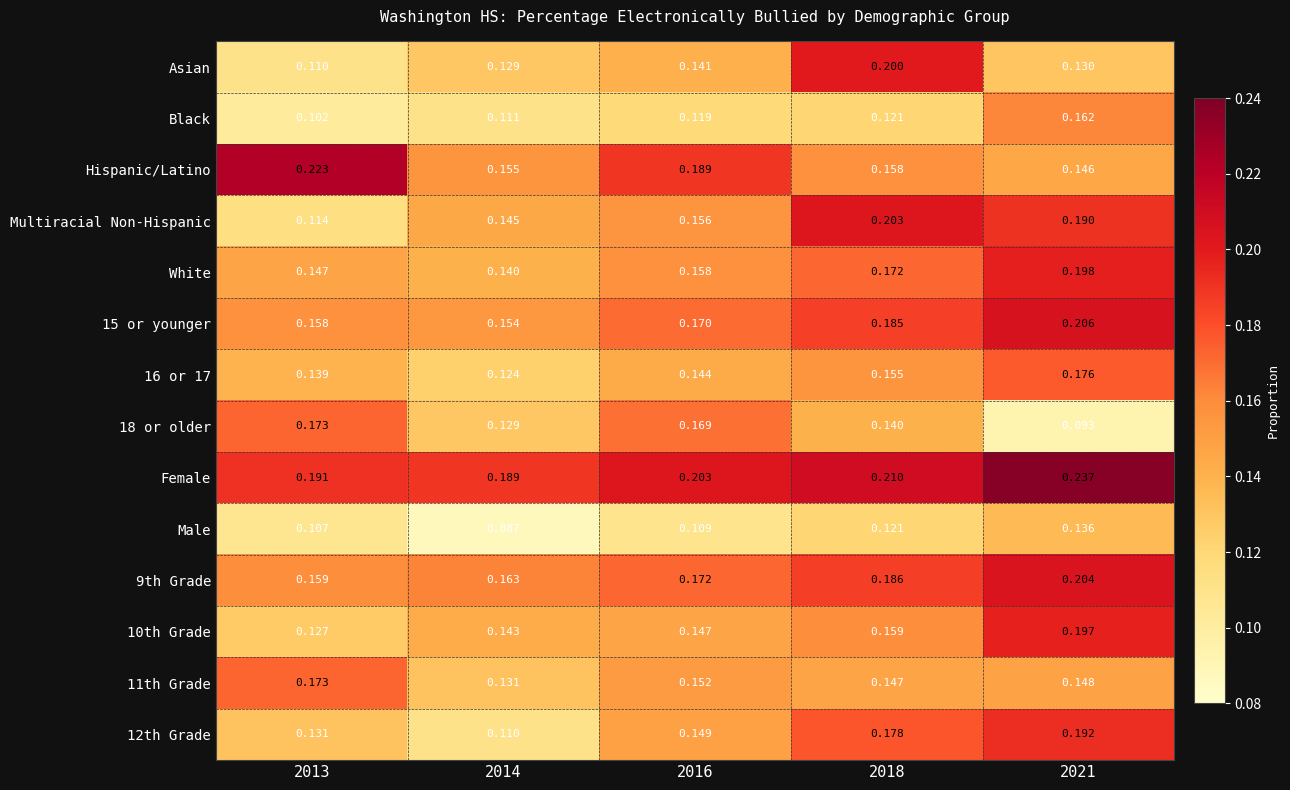

Is the value of Black at 2021 greater than the value of White at 2016?

Yes